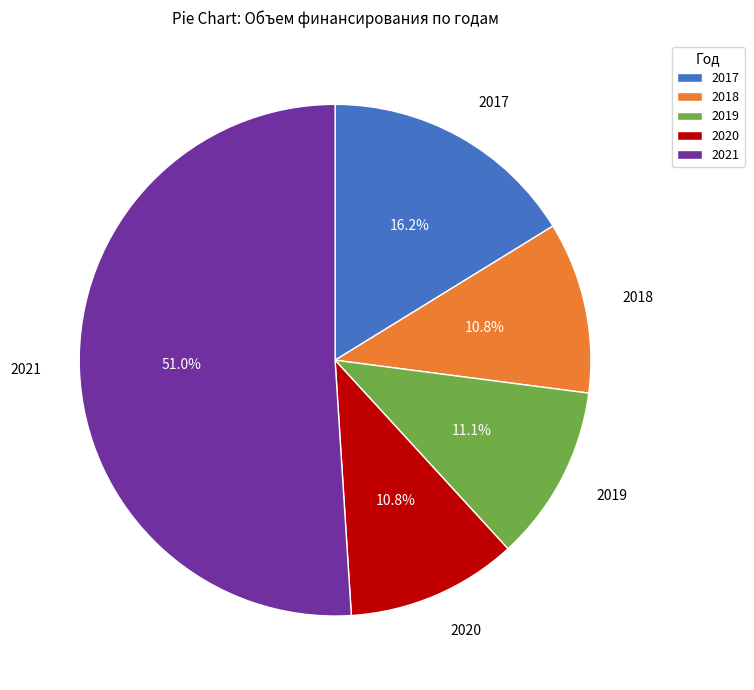

To the nearest percent, what portion does 2021 represent?

51%